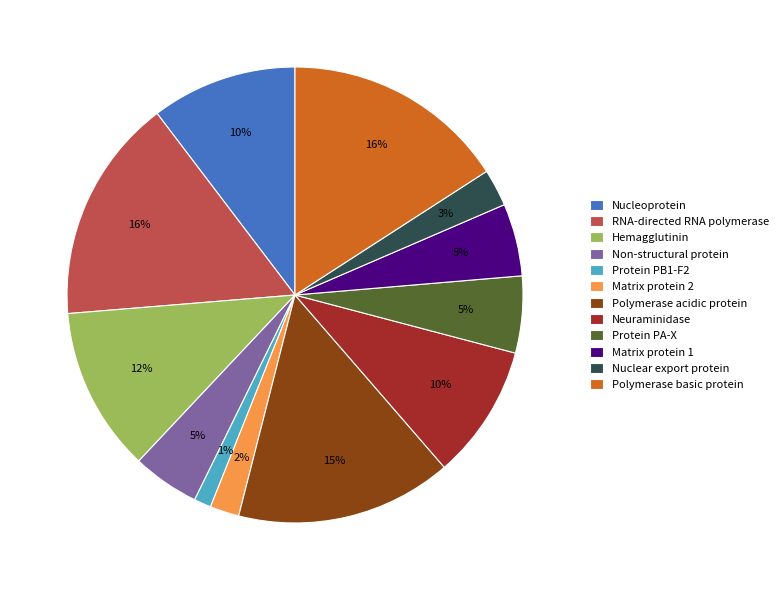

Is the sum of Matrix protein 1 and Nucleoprotein greater than half?

No